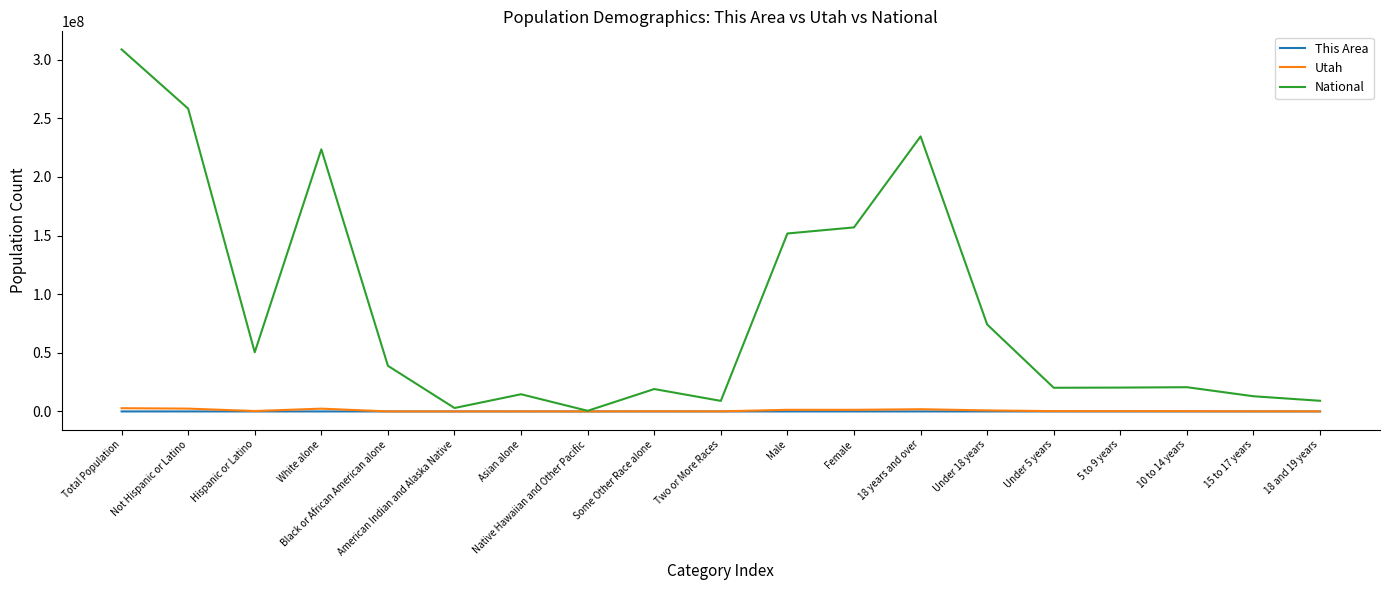

How many lines are shown in the chart?

3